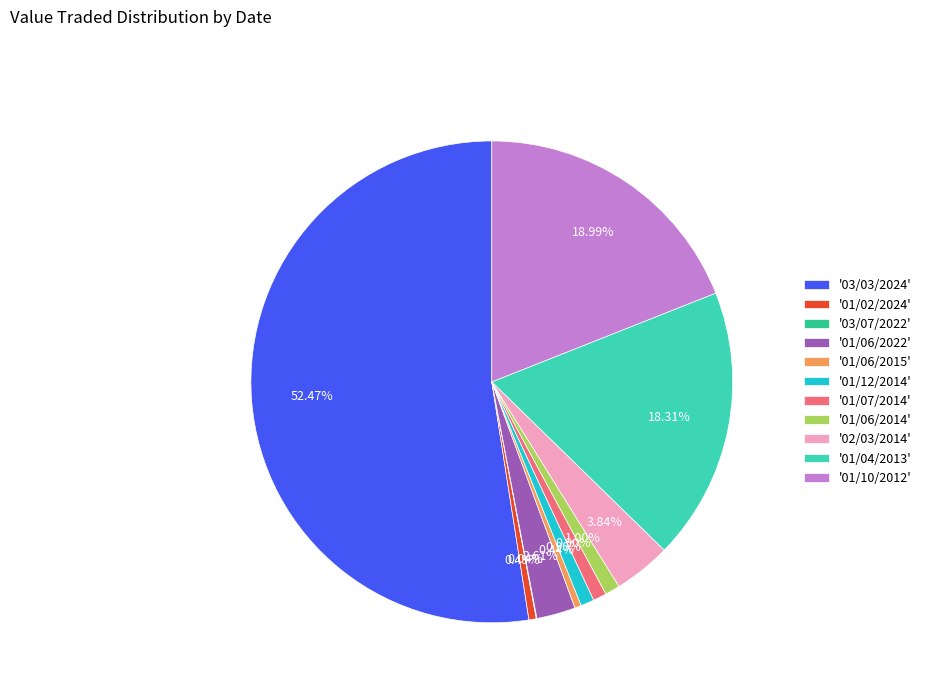

What is the ratio of the value at '01/10/2012' to the value at '01/02/2024'?

38.5